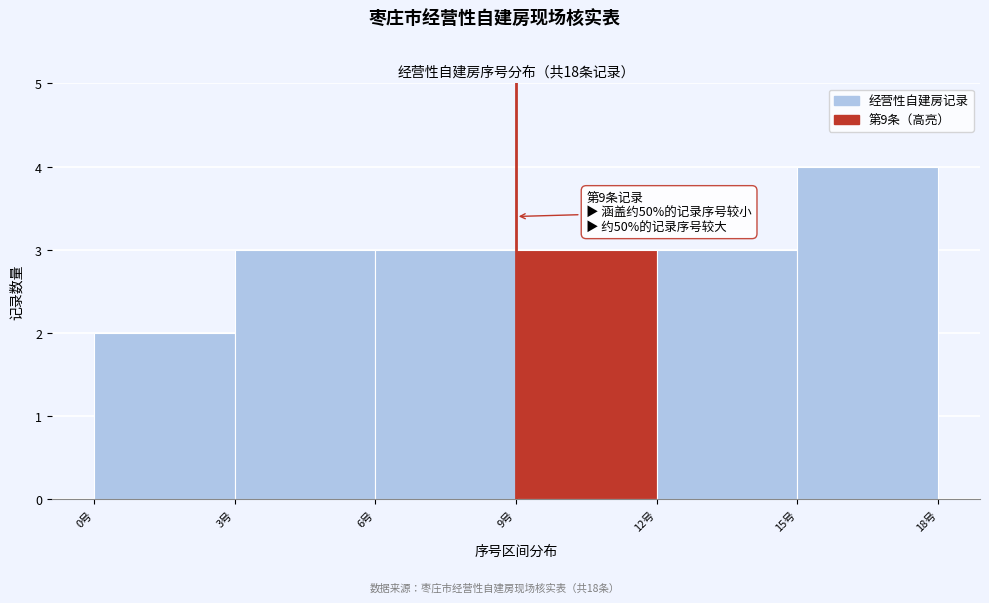

Over which range of the x-axis is the bar tallest?

15 to 18